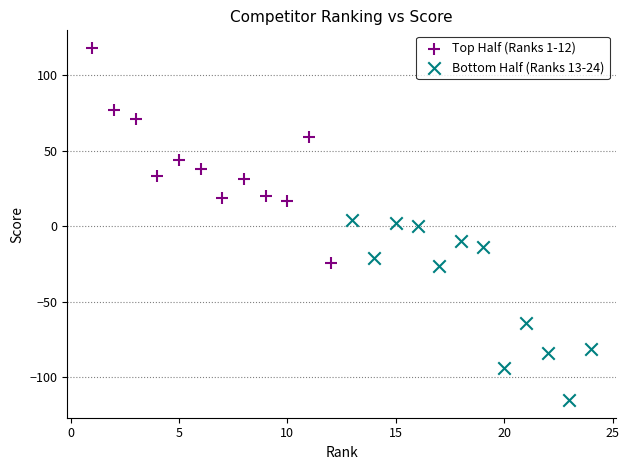

Which series contains the lowest Y value?

Bottom Half (Ranks 13-24)